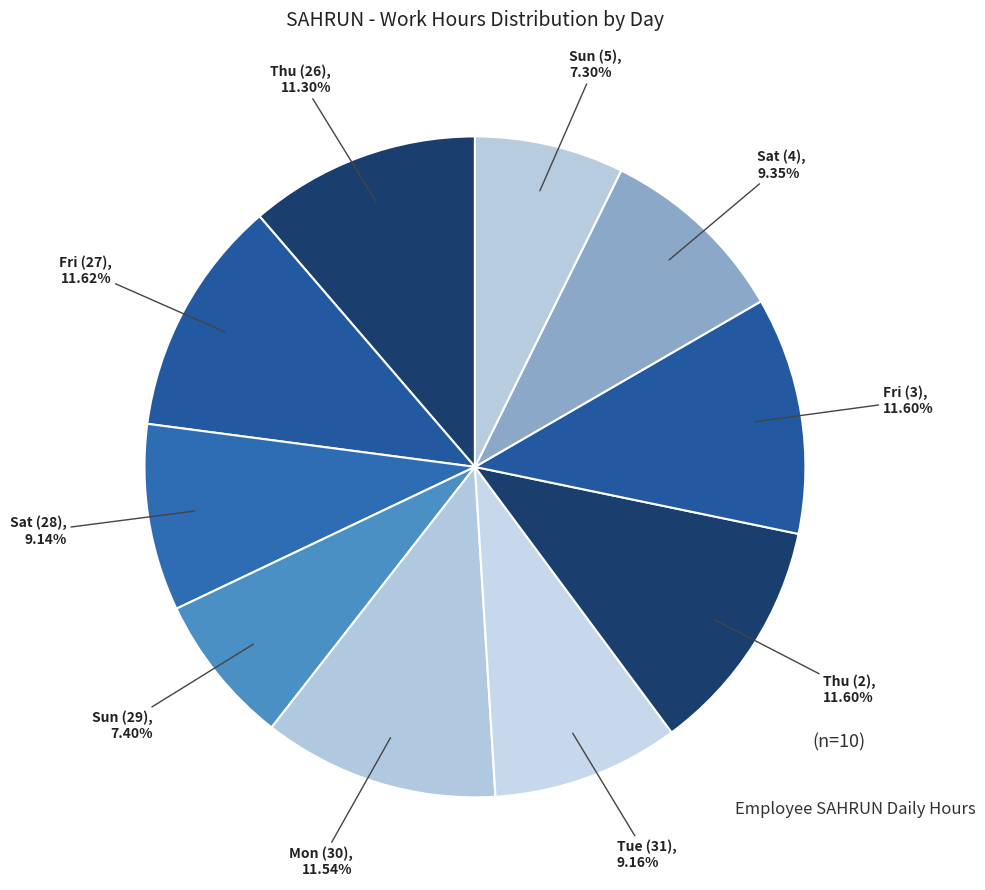

Count the number of slices in the pie.

10